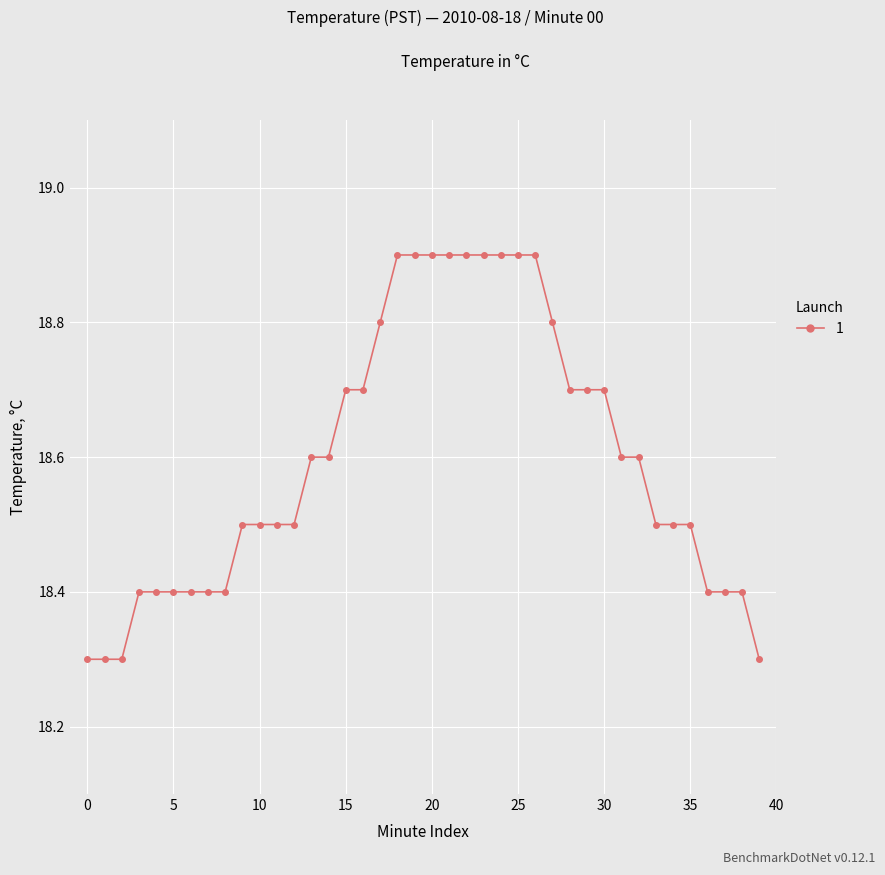

What is the value of the 37th point from the left?

18.4